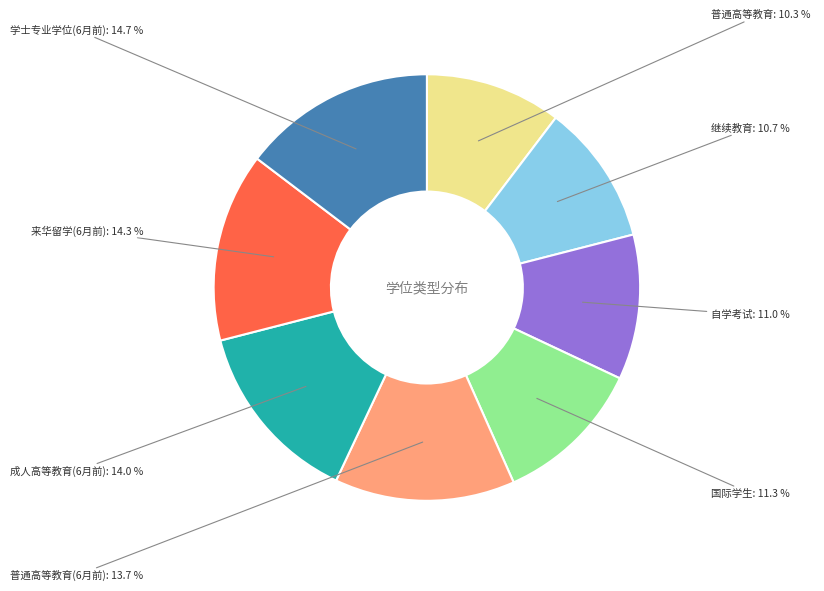

To the nearest percent, what is the difference between the largest and smallest slice percentages?

4%